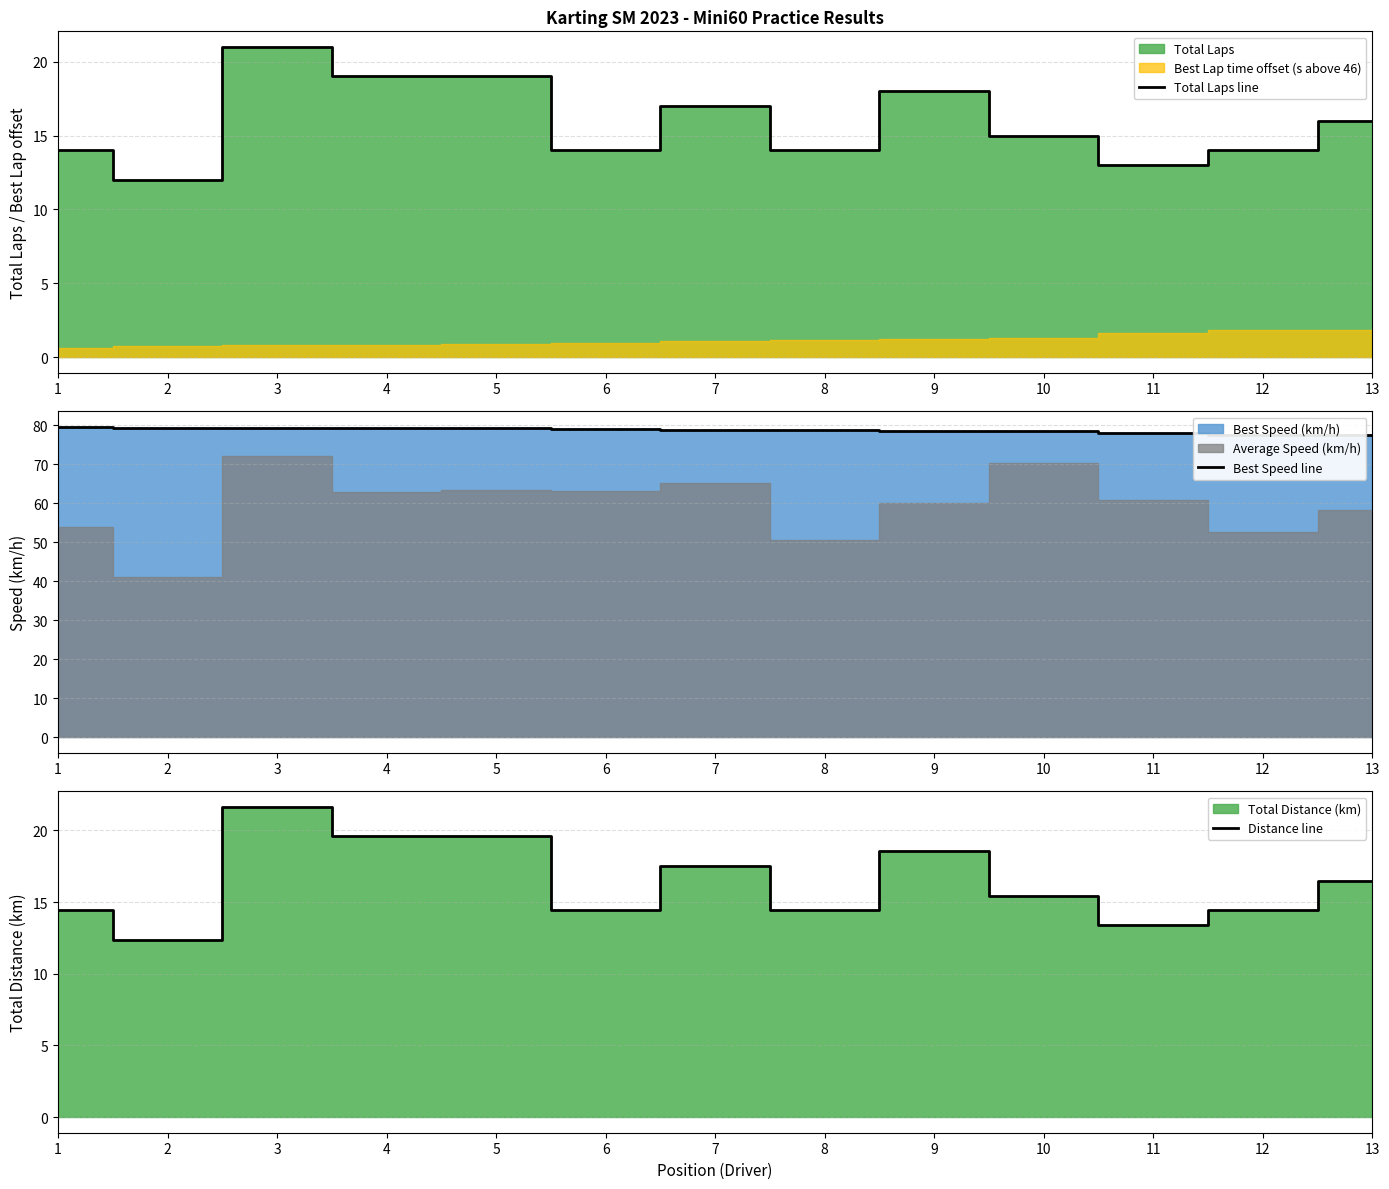

What is the highest value of the Best Speed line series?

79.5